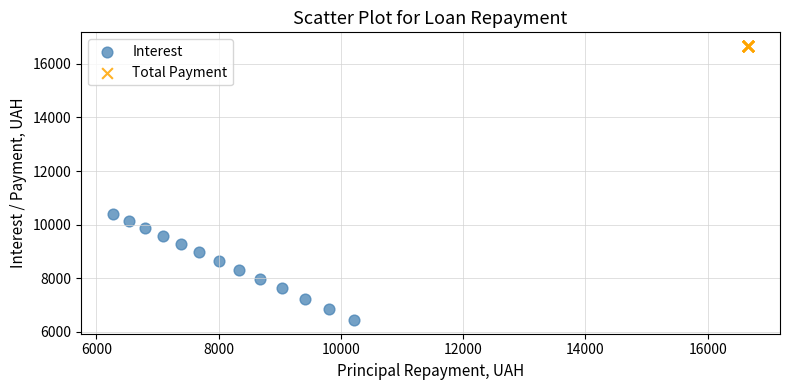

Which series contains the highest Y value?

Total Payment